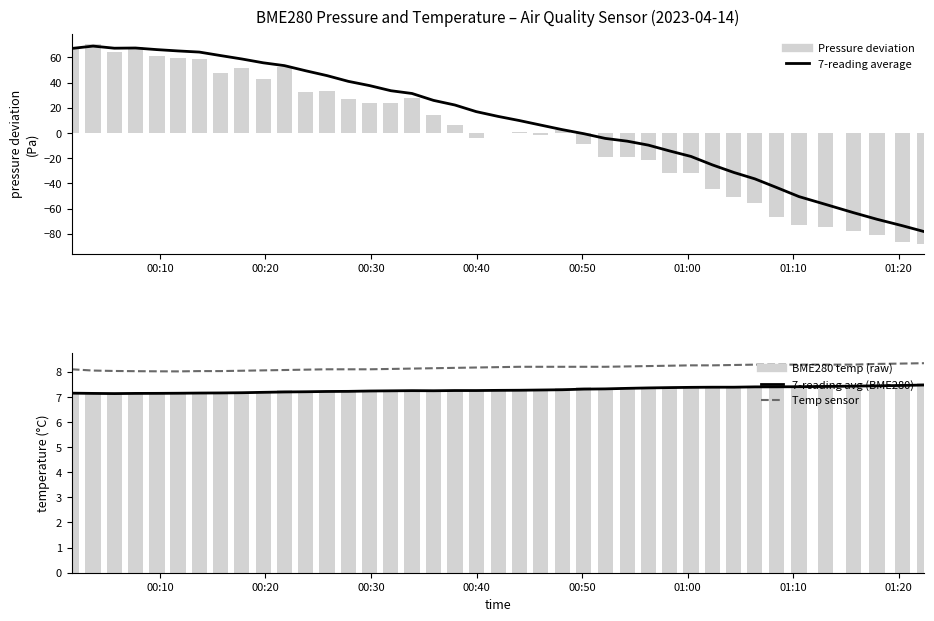

What is the value of the Temp (SHT sensor) bar at the 12th from the left?

8.1